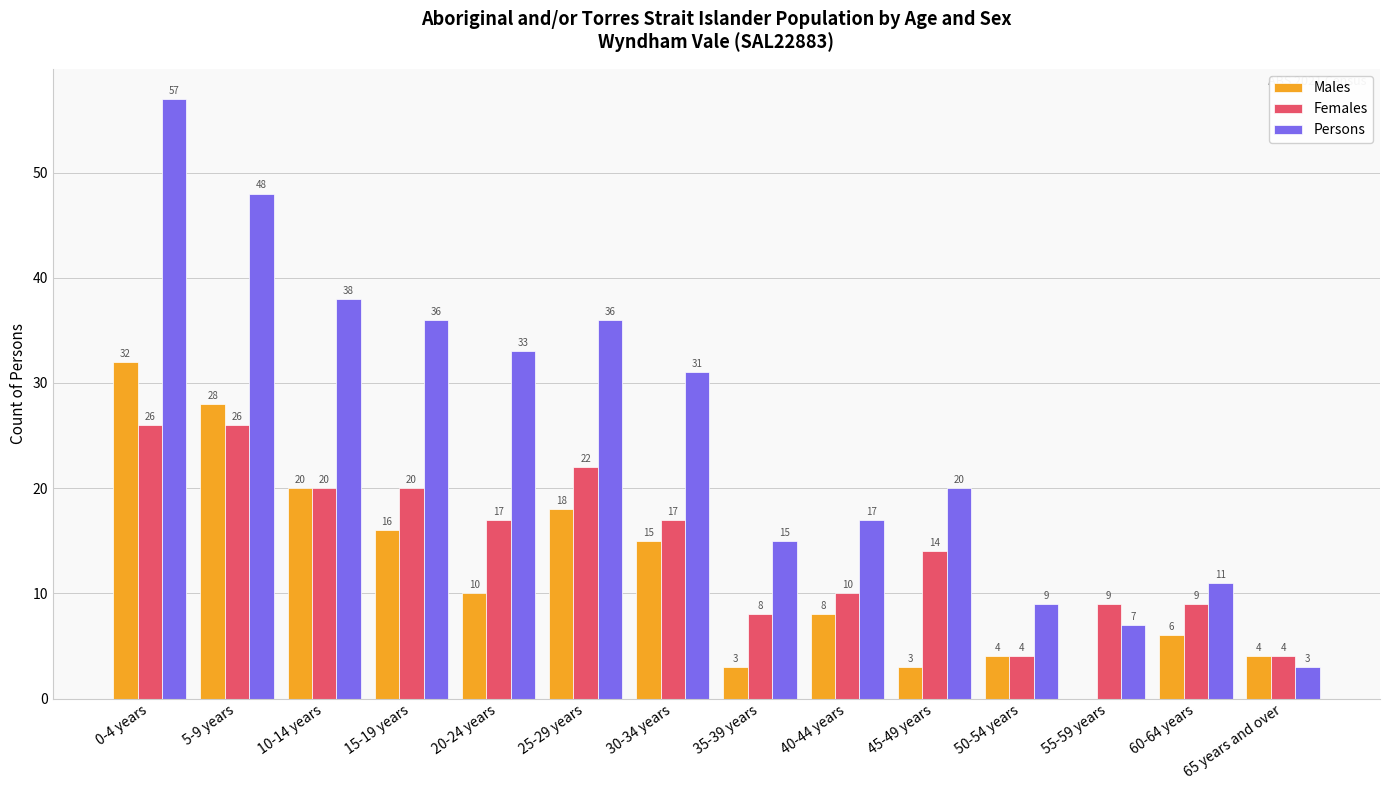

At which category is the sum across all series the highest?

0-4 years